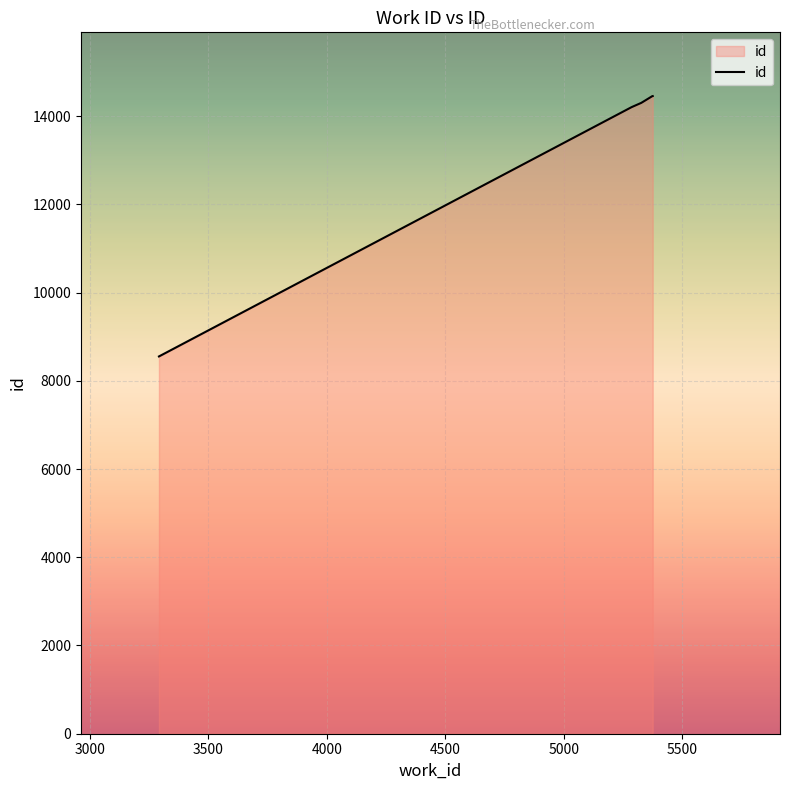

What is the minimum value shown in the chart?

8553